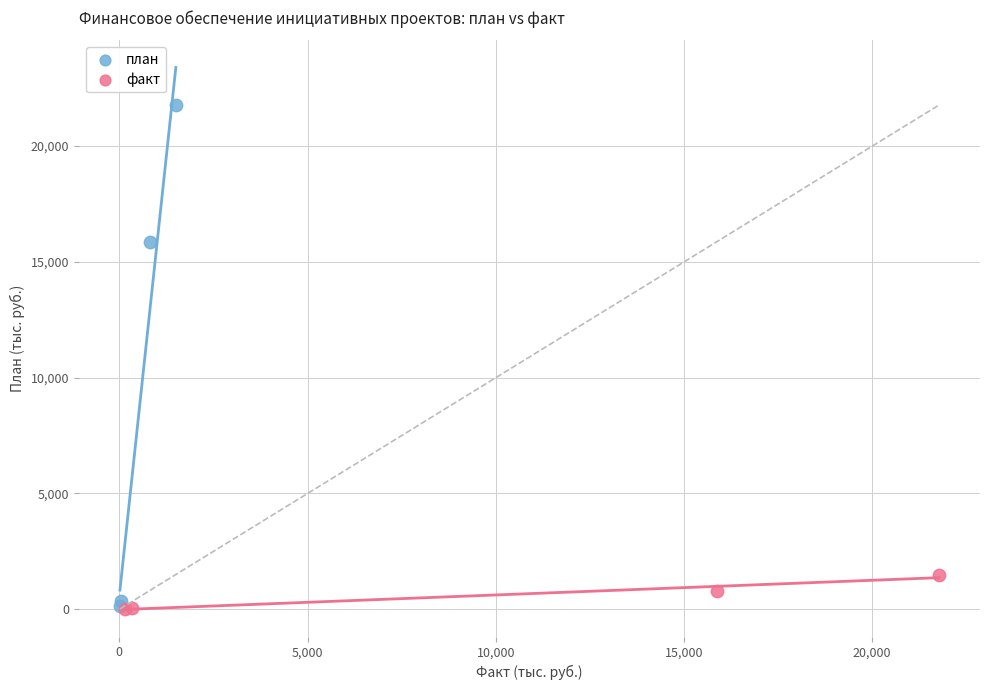

Which series has the widest spread of Y values?

план